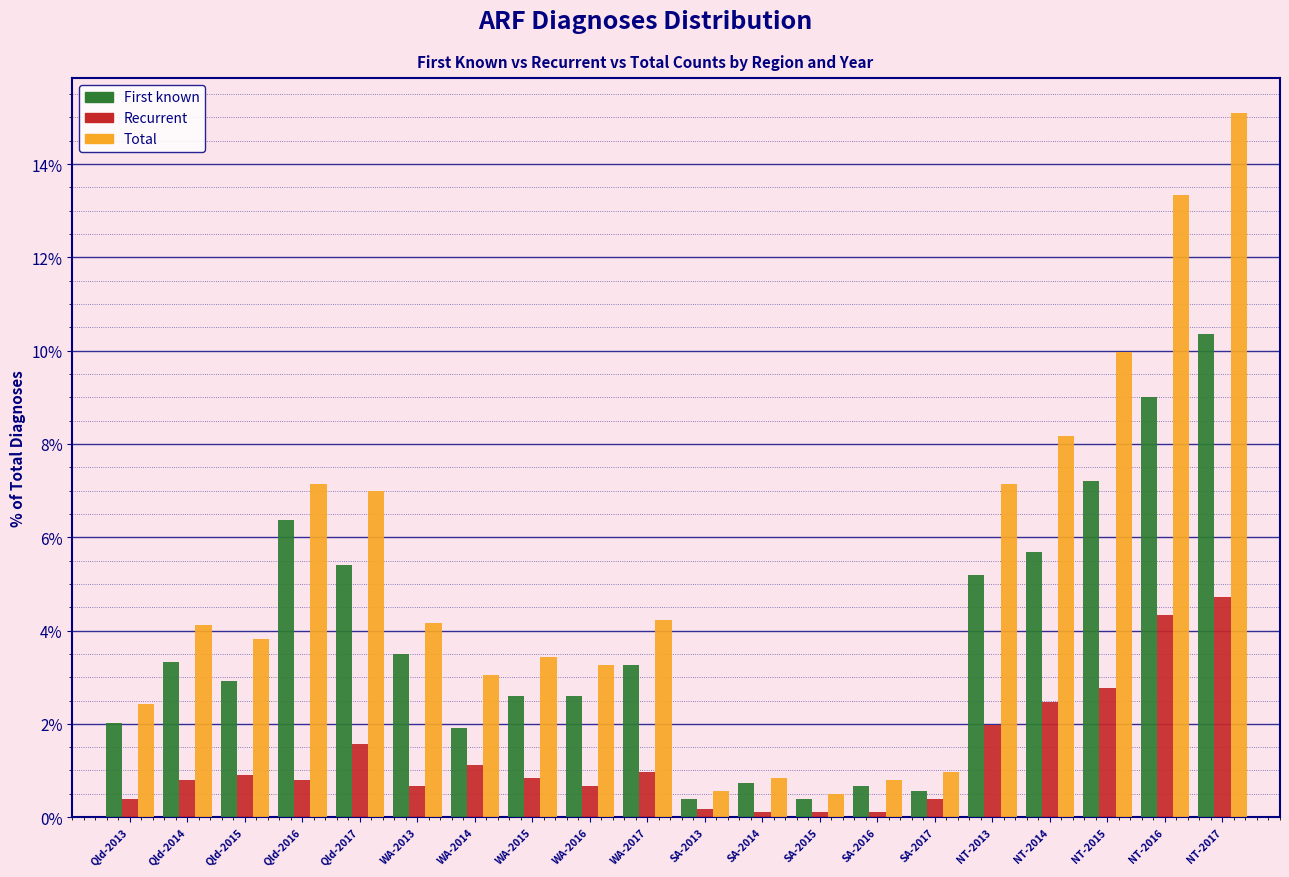

The value of Total at SA-2015 is 0.5. True or false?

True